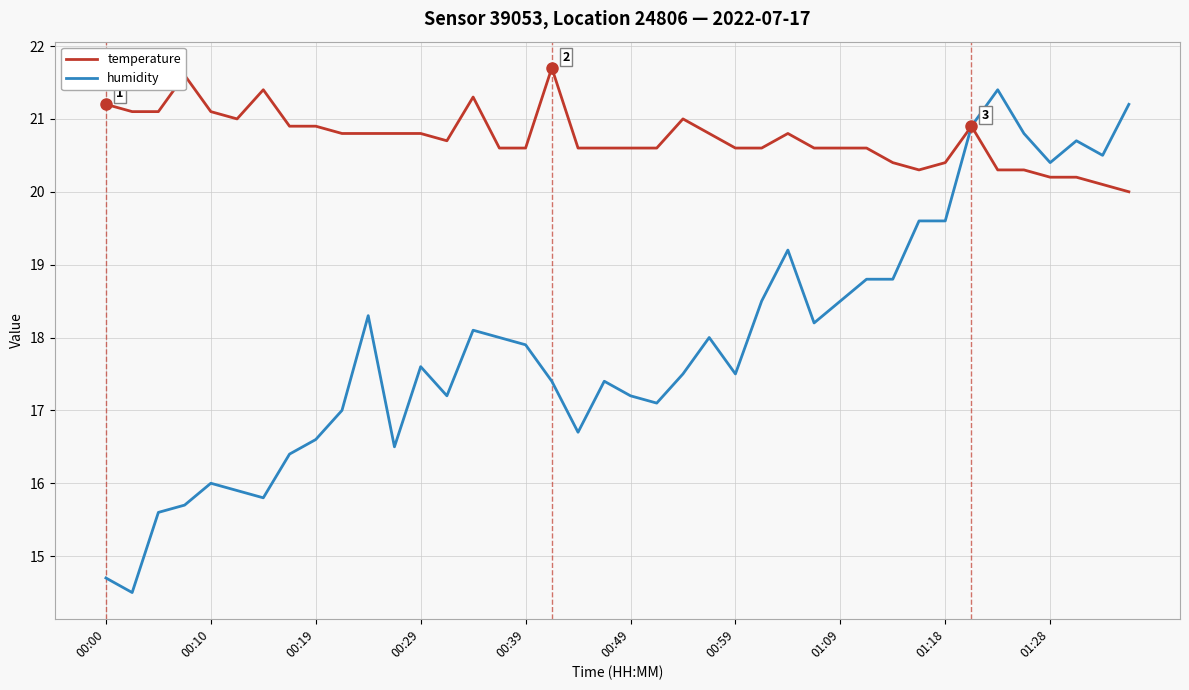

What is the greatest value displayed?

21.7